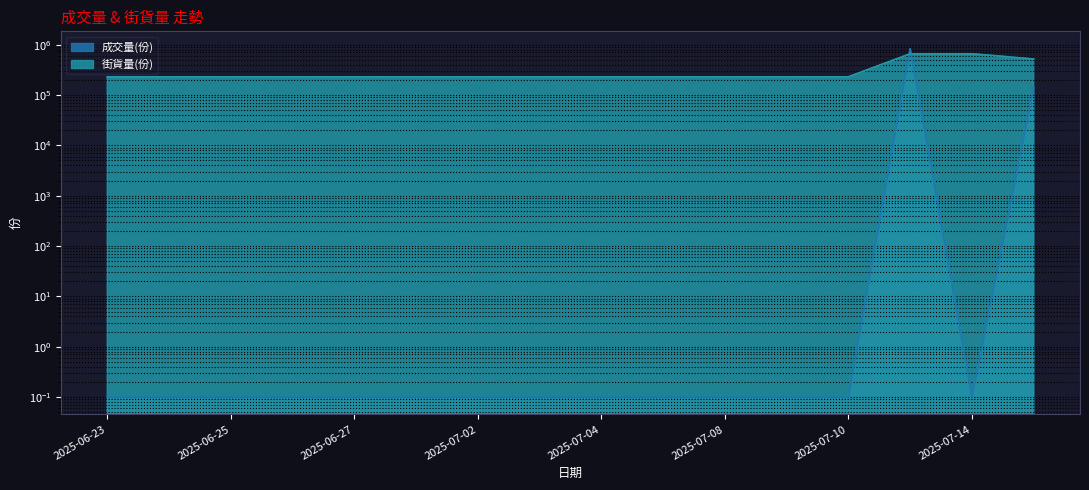

The value of 街貨量(份) at 2025-06-30 is 230000.0. True or false?

True